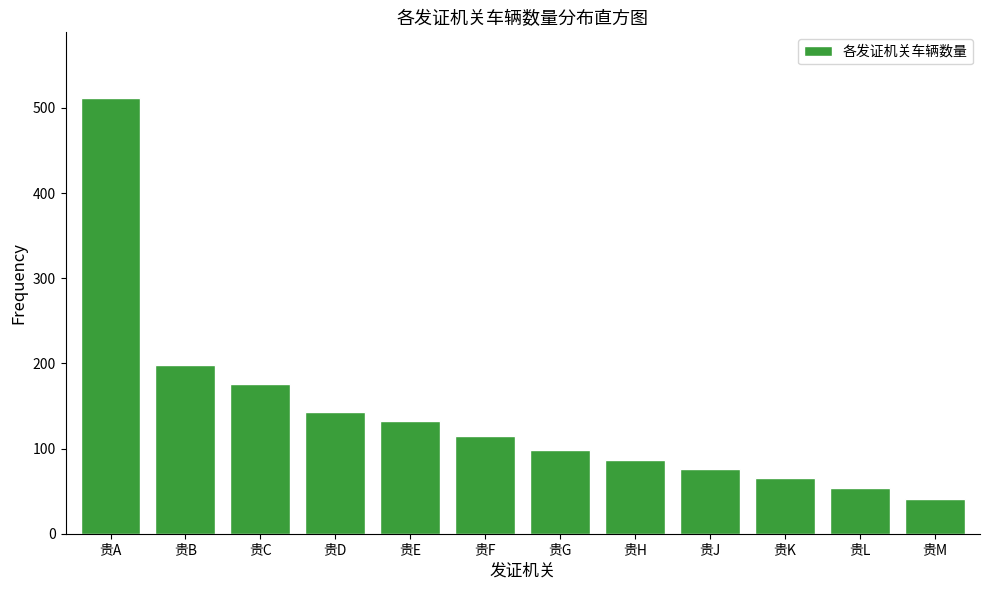

Reading left to right, transcribe all the data shown in this chart.

512	198	176	143	132	115	98	87	76	65	54	41